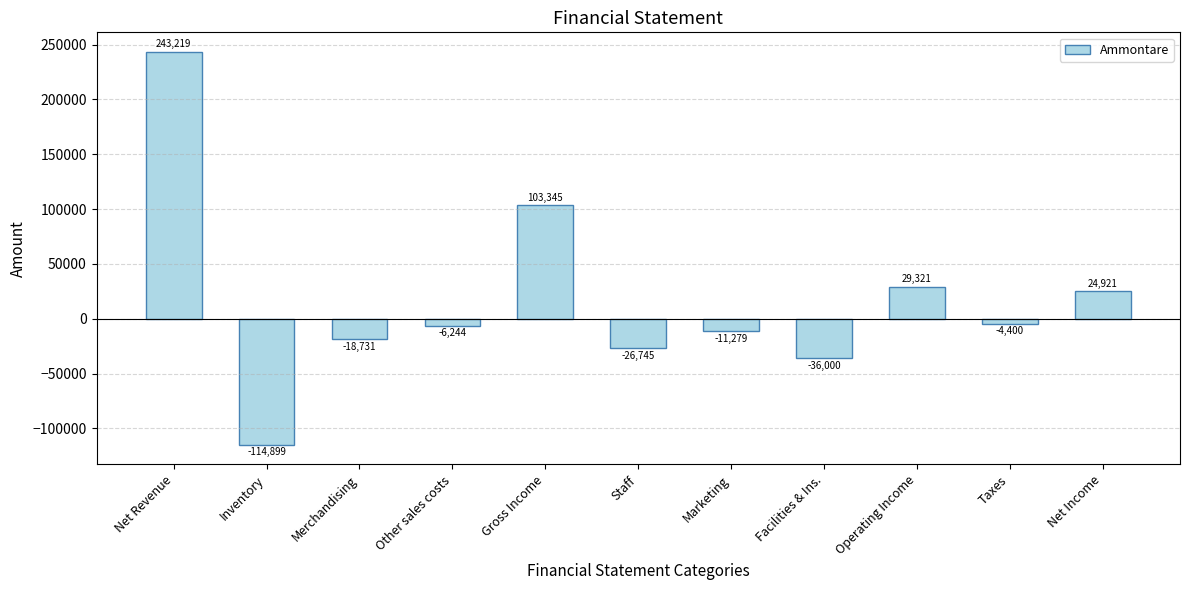

List the labels in order of value, largest first.

Net Revenue, Gross Income, Operating Income, Net Income, Taxes, Other sales costs, Marketing, Merchandising, Staff, Facilities & Ins., Inventory